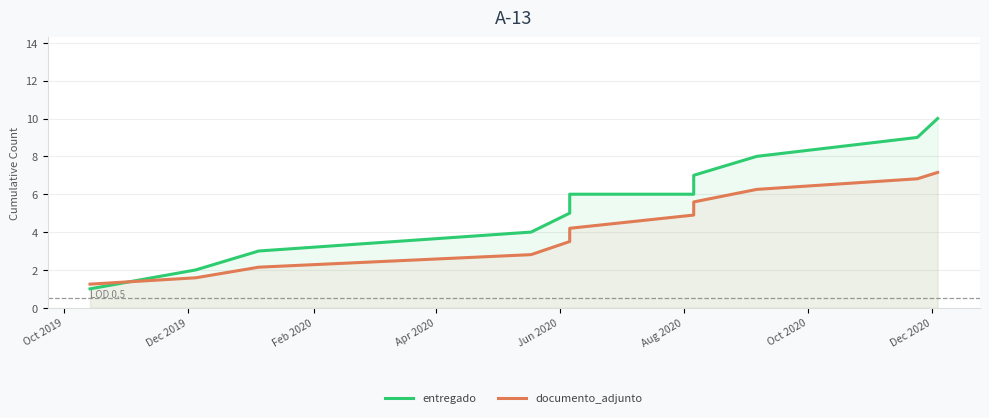

How many data points in documento_adjunto are less than 4?

5